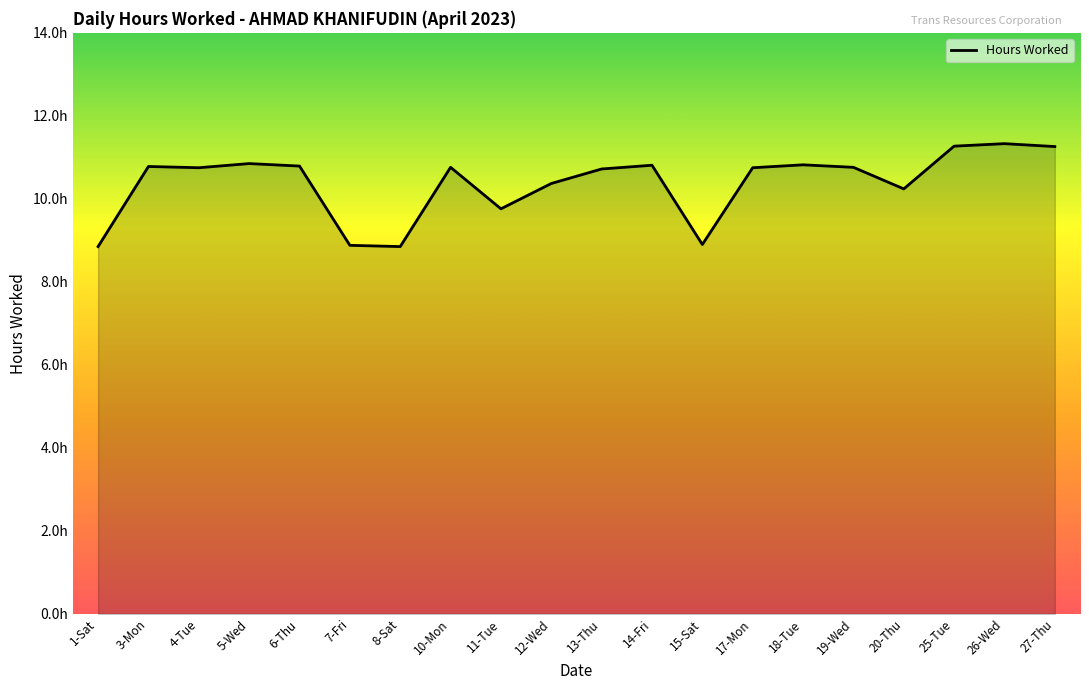

Which label corresponds to the largest value in the chart?

26-Wed